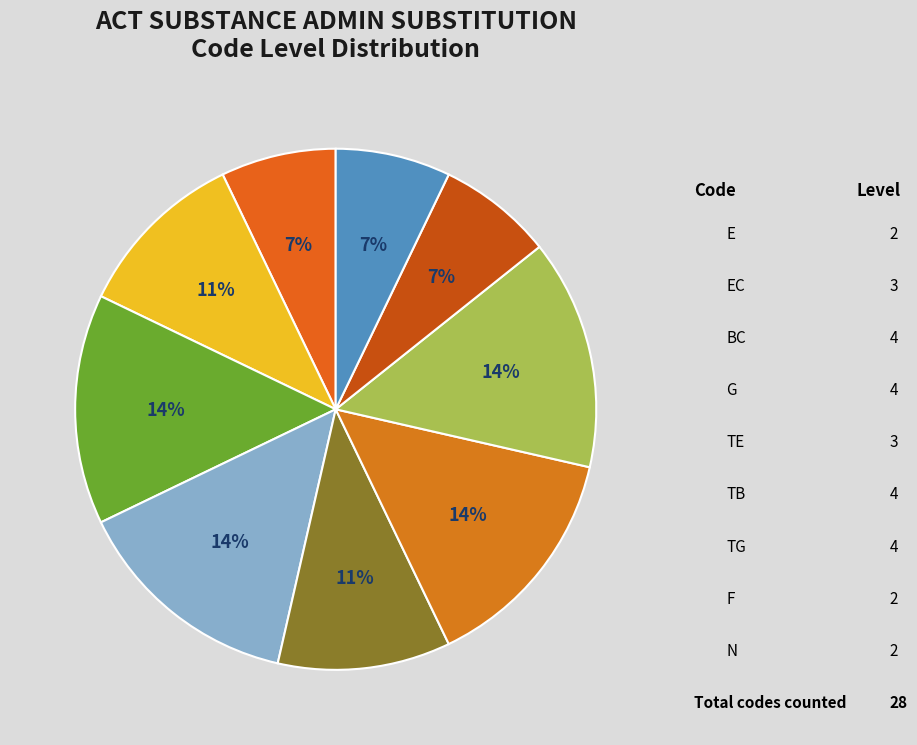

Which slice is the smallest?

E